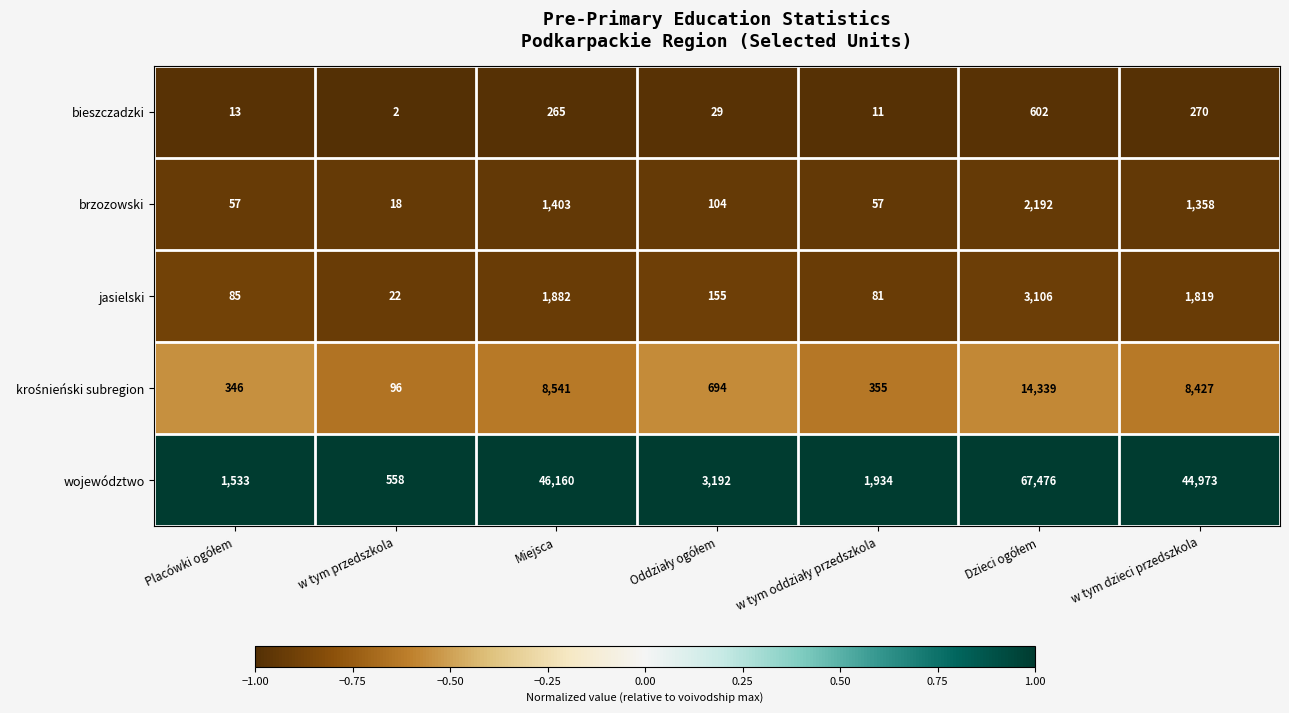

What is the spread (max minus min) of values at w tym dzieci przedszkola?

44703